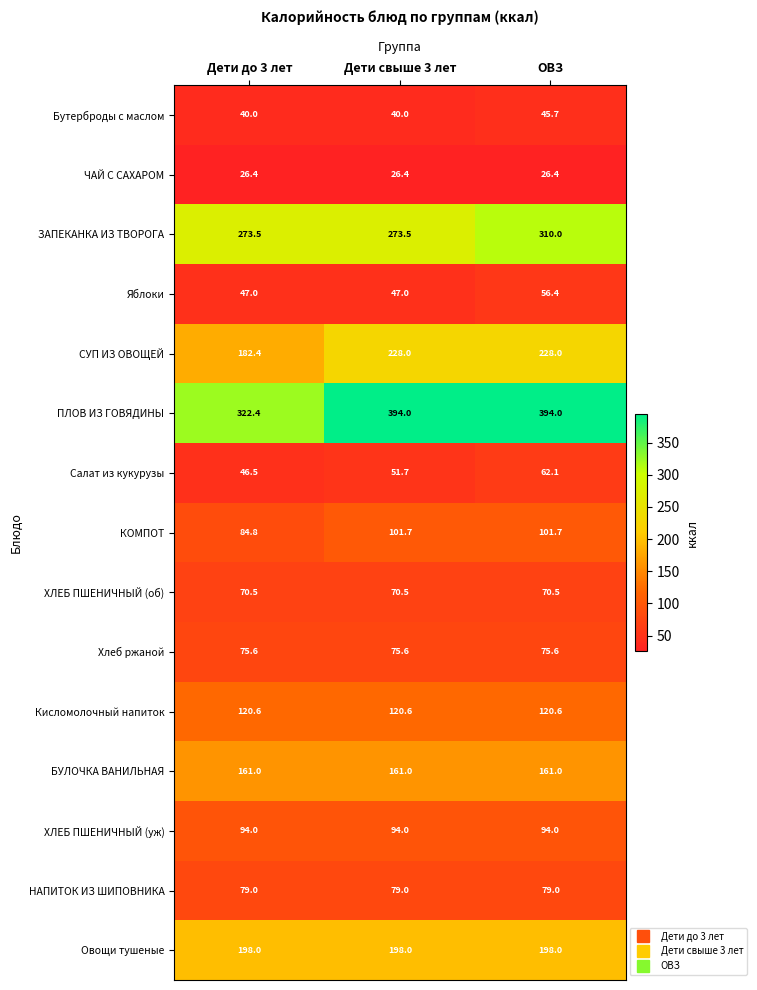

What is the difference between the maximum and minimum values in the Бутерброды с маслом series?

5.7